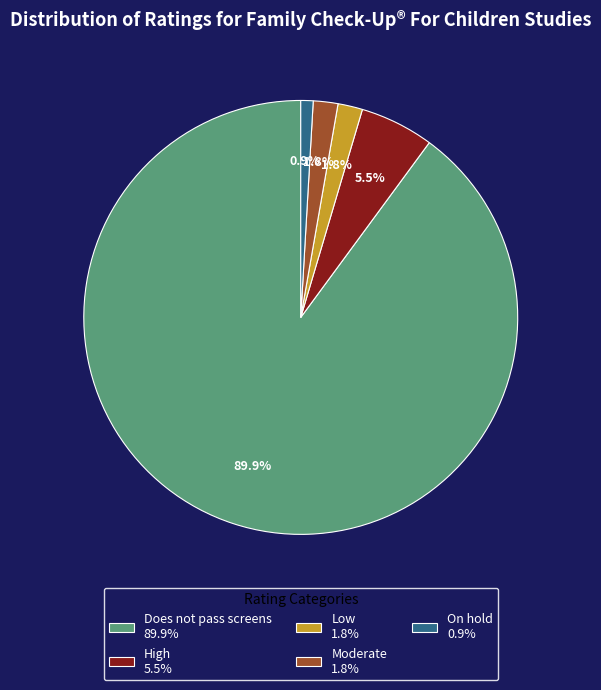

How much of the chart is everything except Low?

98.2%